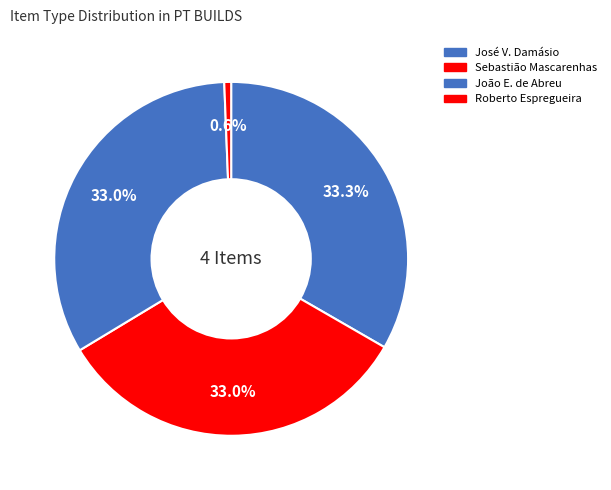

How many slices are in this pie chart?

4